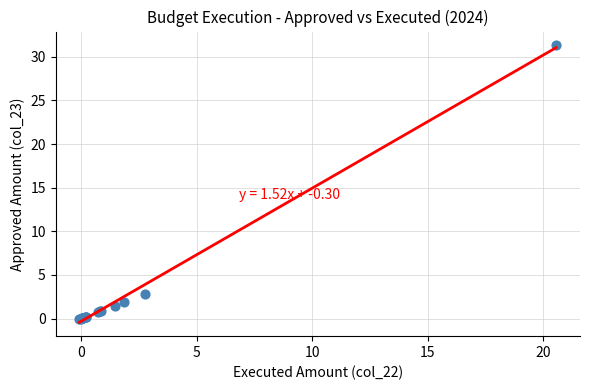

What Y value in the scatter plot is closest to 15?

2.8